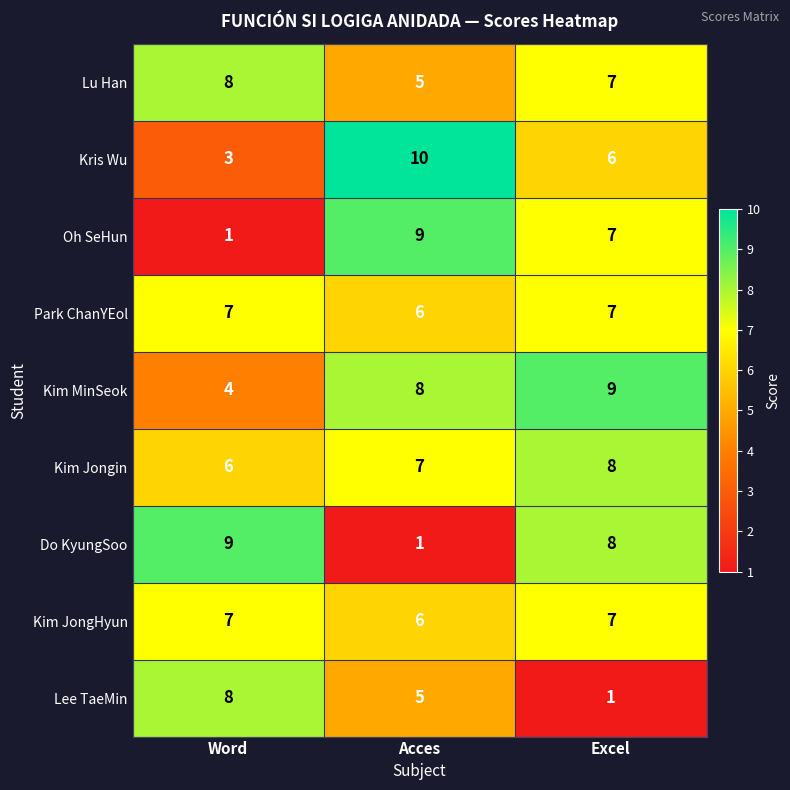

What is the sum of all Lee TaeMin values?

14